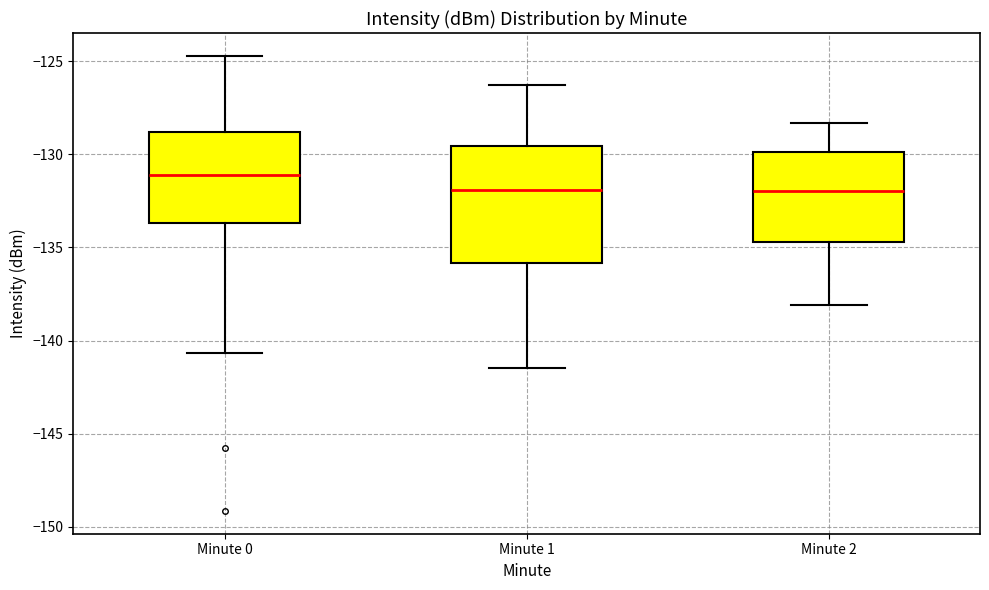

Reading left to right, transcribe this box plot: for each box, give where its median line is, the range the box spans, and where its two whiskers end, as read against the y-axis. The values are not printed on the chart, so give them approximately, as read against the axis.

Minute 0: median -131.0, box -133.5 to -129.0, whiskers -140.5 to -124.5
Minute 1: median -132.0, box -136.0 to -129.5, whiskers -141.5 to -126.5
Minute 2: median -132.0, box -134.5 to -130.0, whiskers -138.0 to -128.5